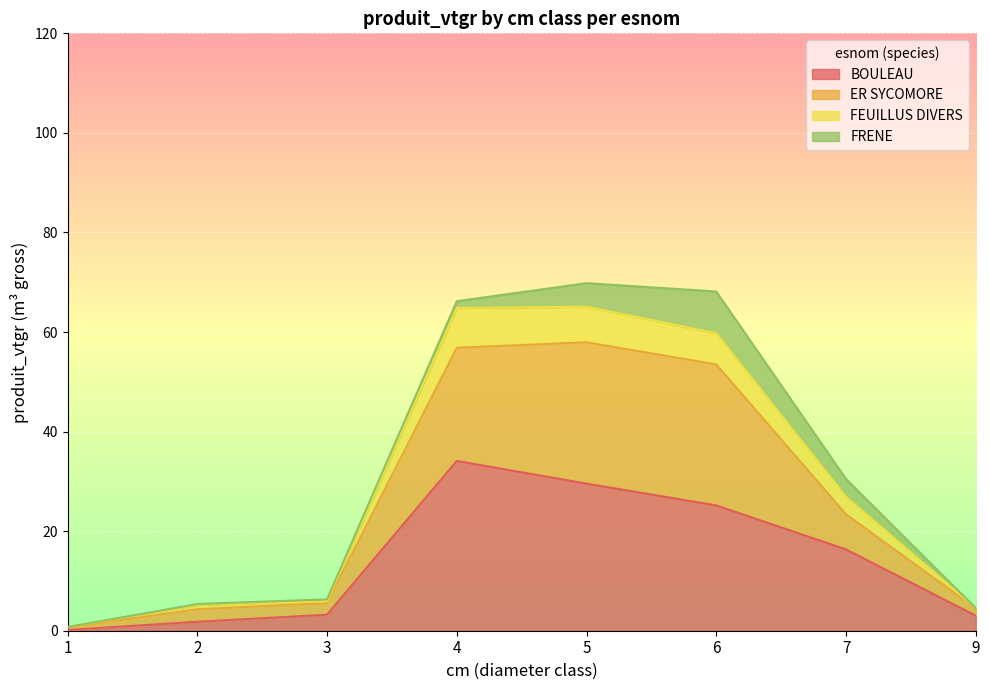

True or false: BOULEAU has a value of 29.5 at 5.

True